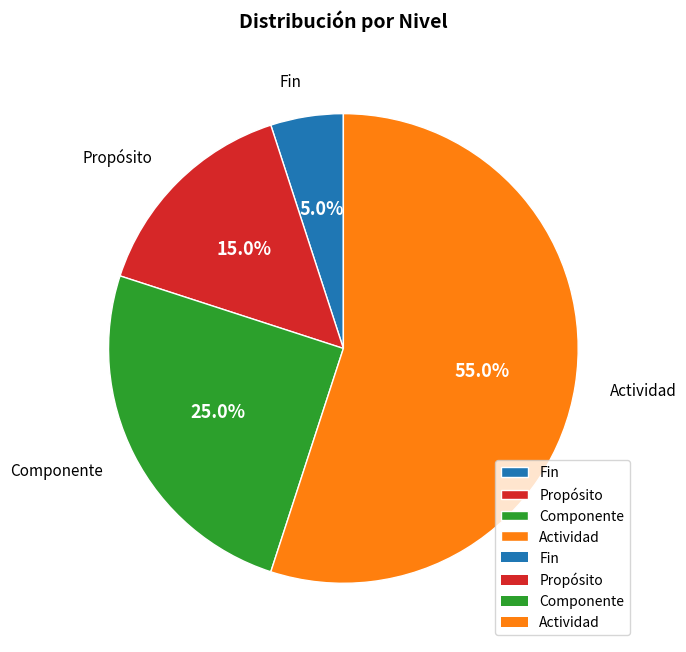

Which category has the biggest portion of the pie?

Actividad